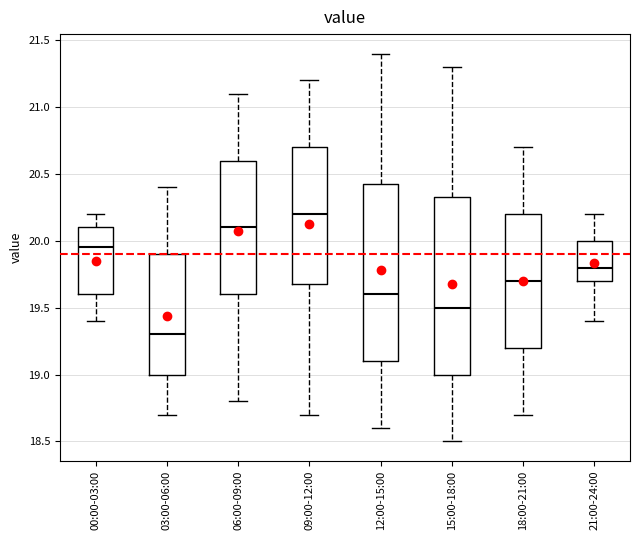

Where is the lower edge of the box for 09:00-12:00 on the y-axis? The values are not printed on the chart, so give them approximately, as read against the axis.

19.70